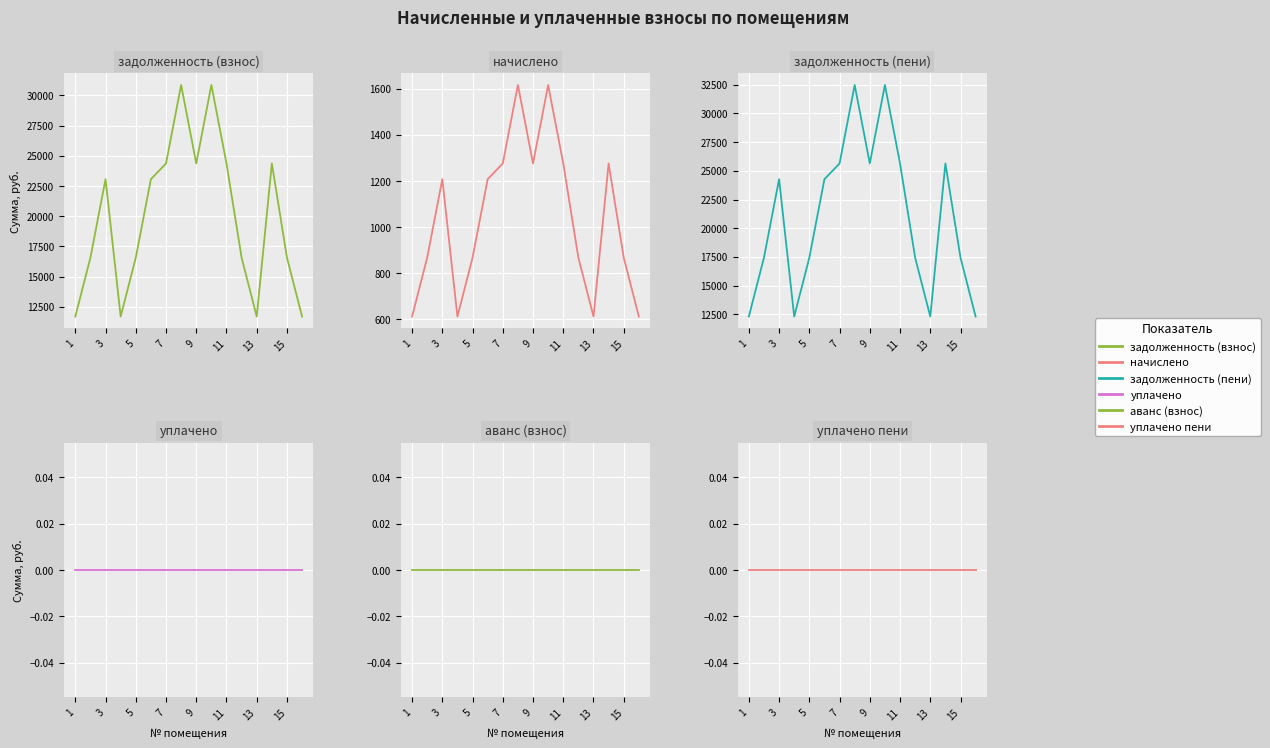

Which series has the widest spread of values?

задолженность (пени)